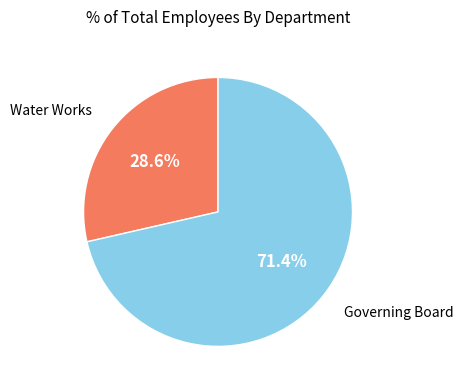

To the nearest percent, what is the difference between the Governing Board and Water Works slice percentages?

43%